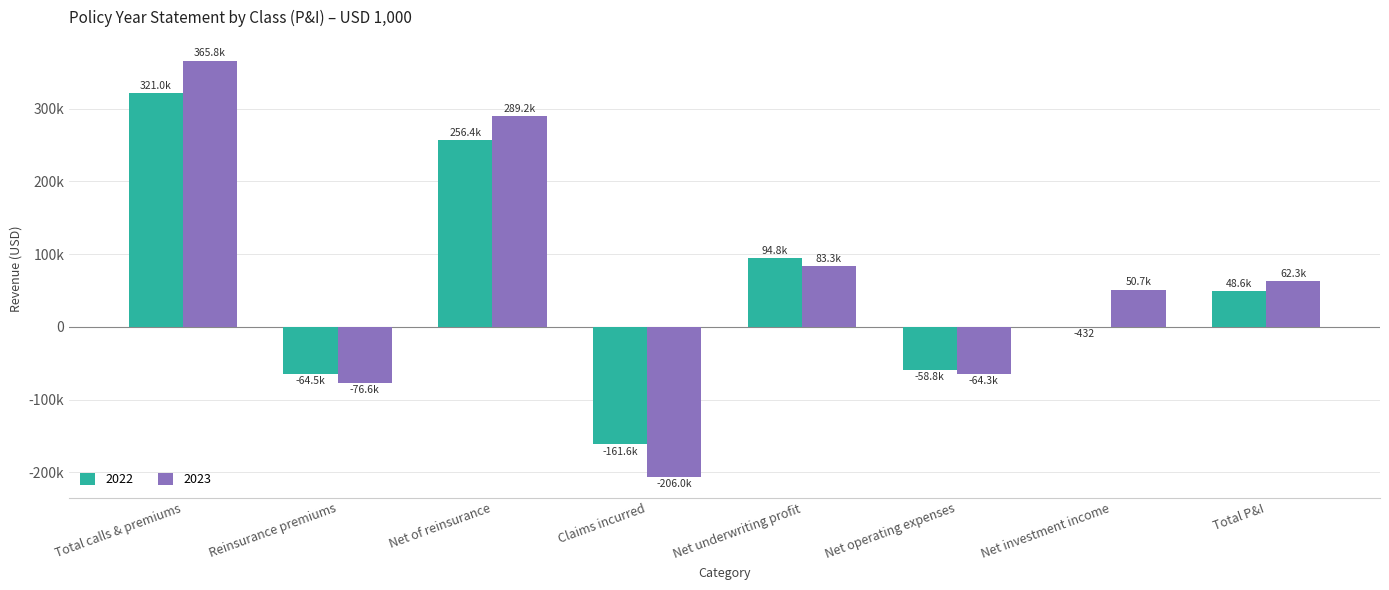

Rank the series by their maximum value, from highest to lowest.

2023, 2022